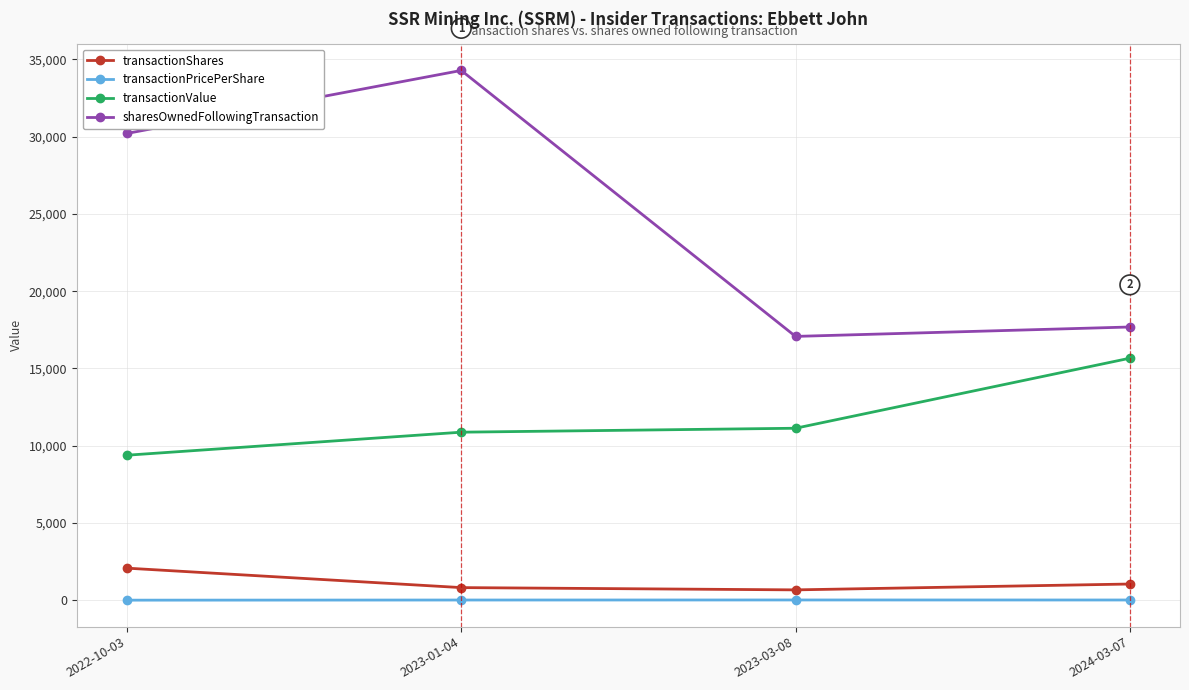

How many lines are shown in the chart?

4